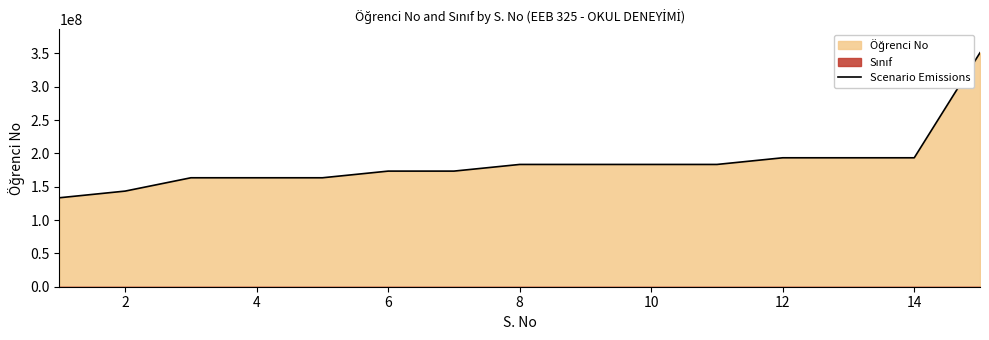

What is the minimum value for Scenario Emissions?

133503058